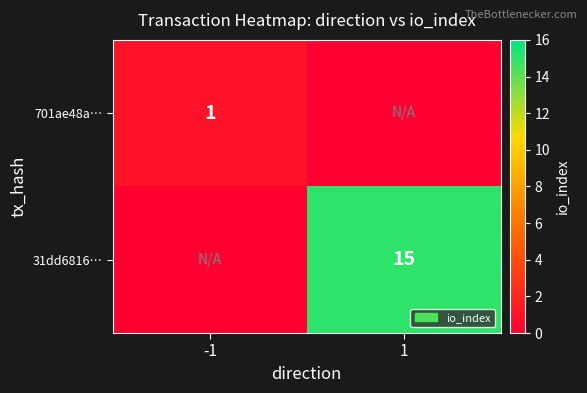

Which label corresponds to the smallest value in the chart?

1